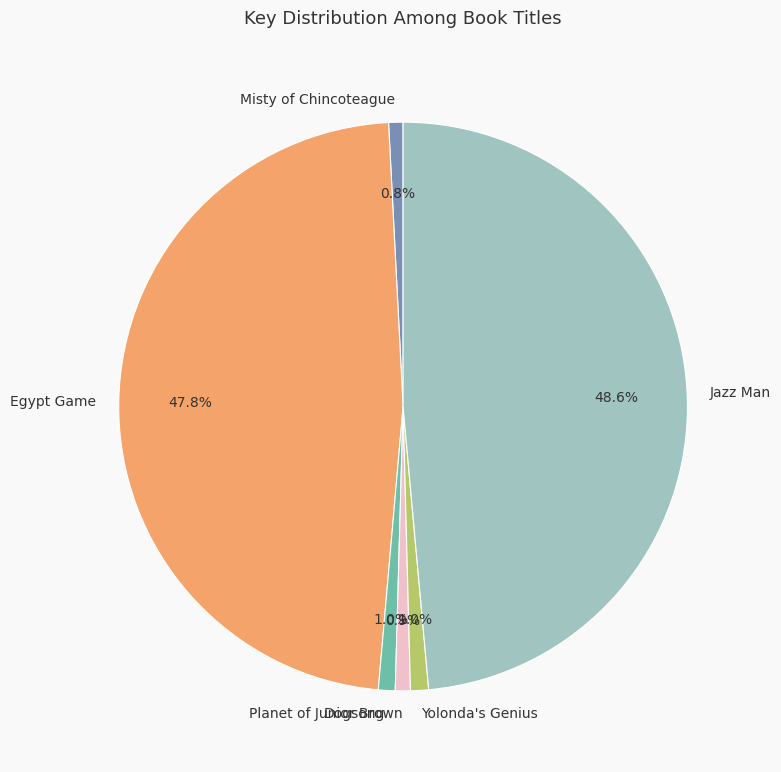

To the nearest percent, what portion does Egypt Game represent?

48%